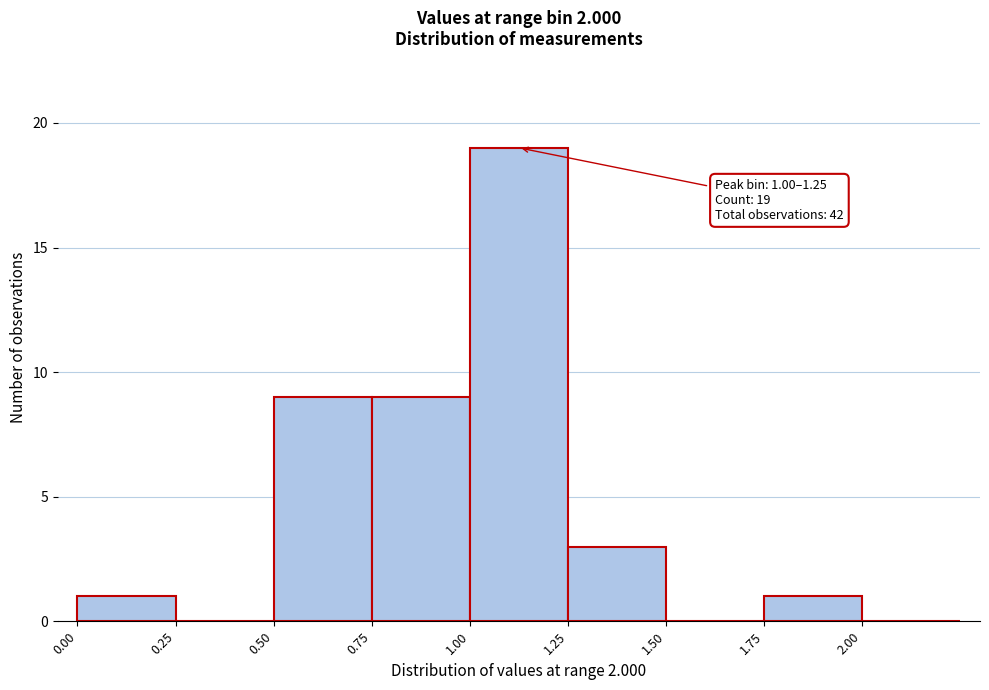

Over which range of the x-axis is the bar tallest?

1.00 to 1.25